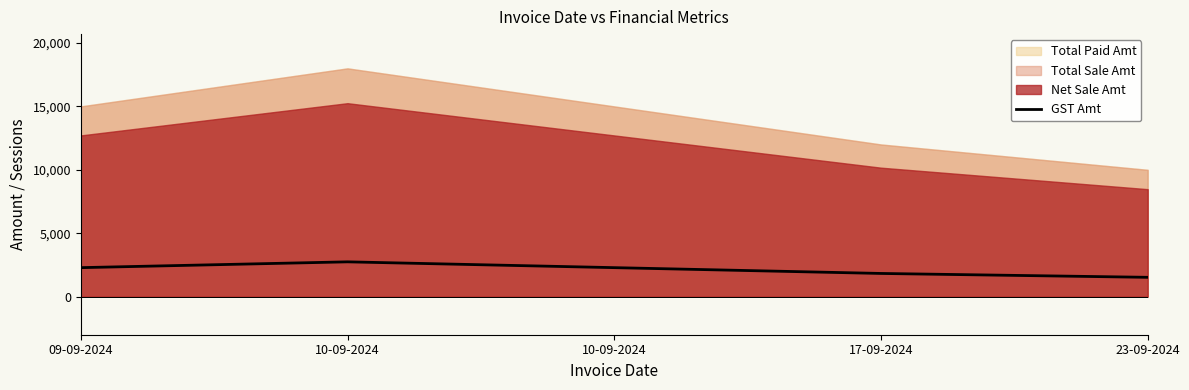

What is the difference between the maximum and second lowest values?

915.3